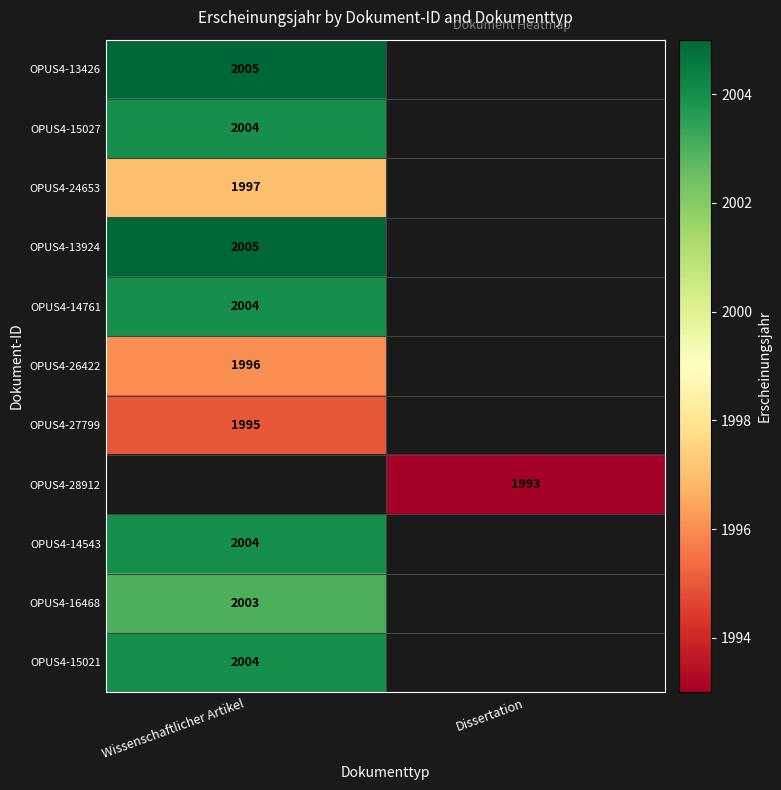

How many distinct data groups are displayed?

11